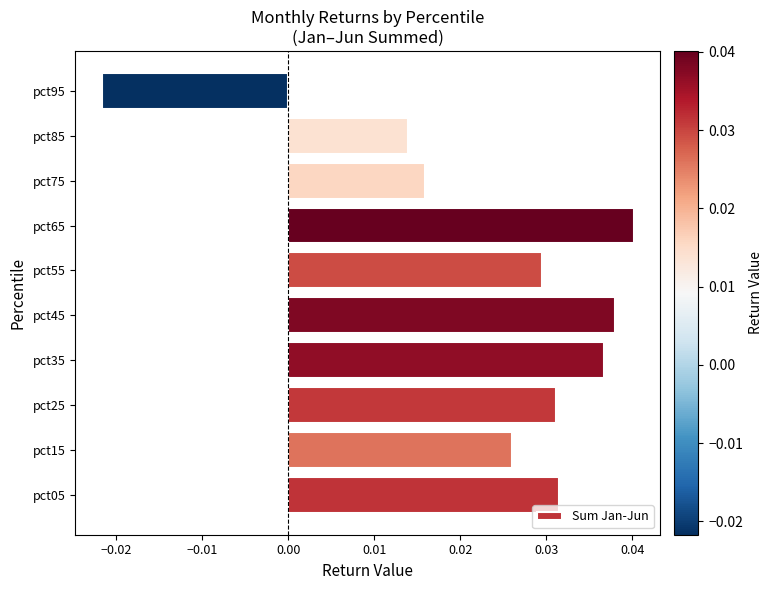

Which has a higher value, pct25 or pct45?

pct45